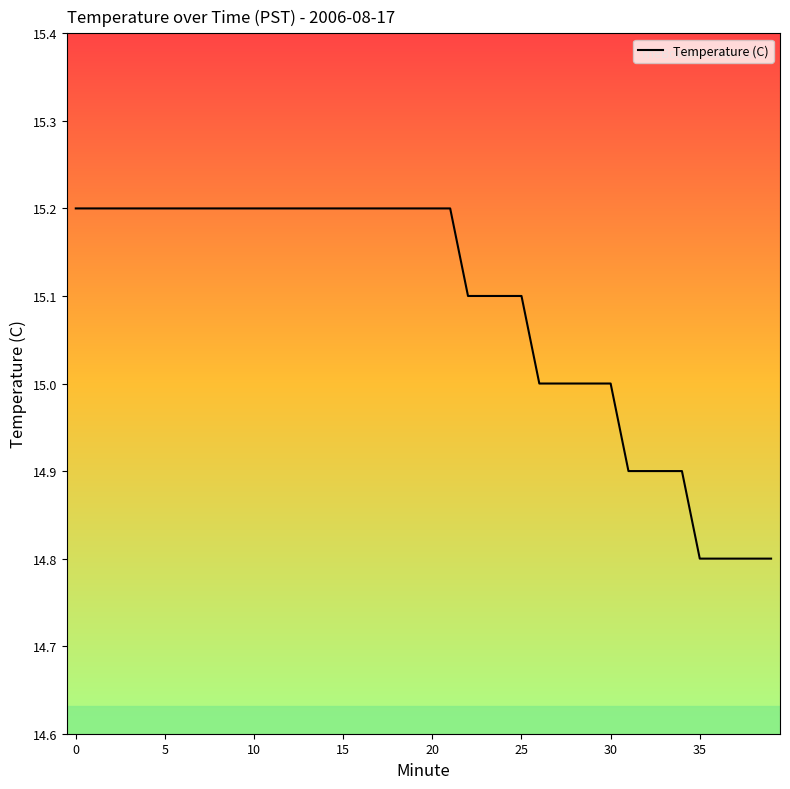

What is the minimum value shown in the chart?

14.8